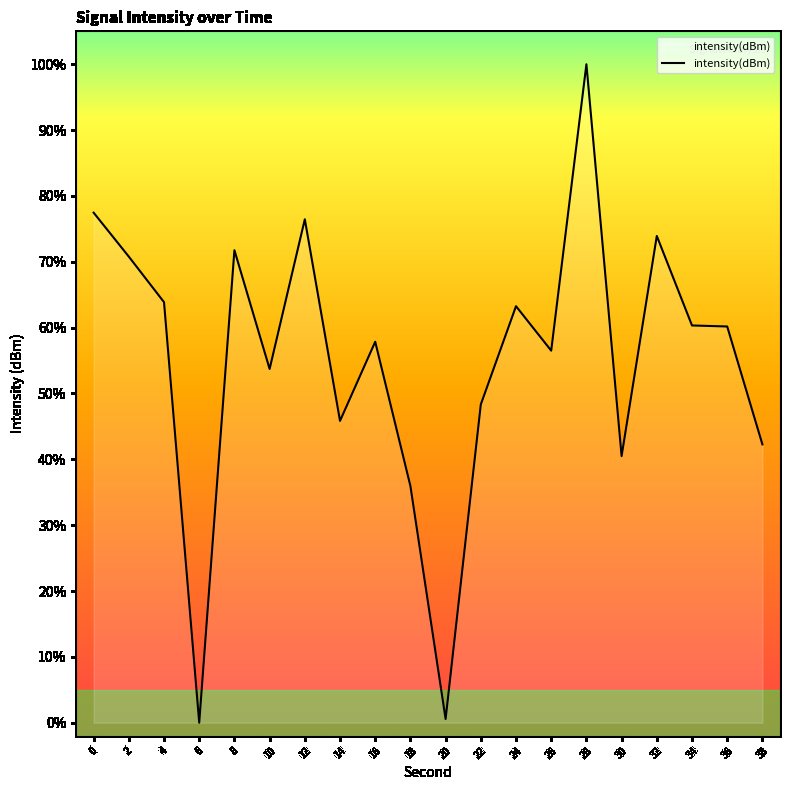

Is it true that the value at 12 is 76.5?

True